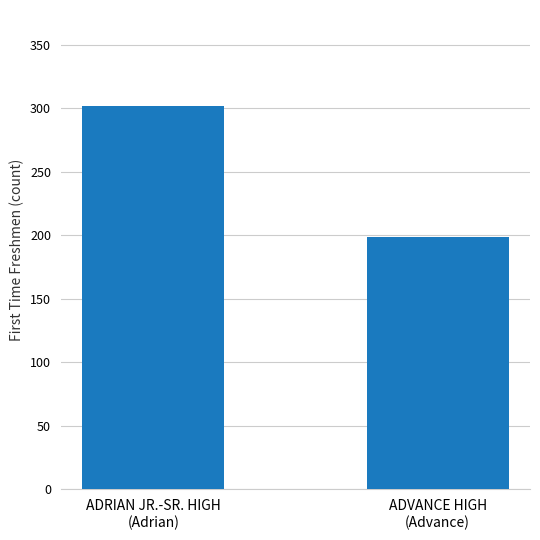

Reading left to right, list all the values displayed in this chart.

ADRIAN JR.-SR. HIGH
(Adrian)=302	ADVANCE HIGH
(Advance)=199